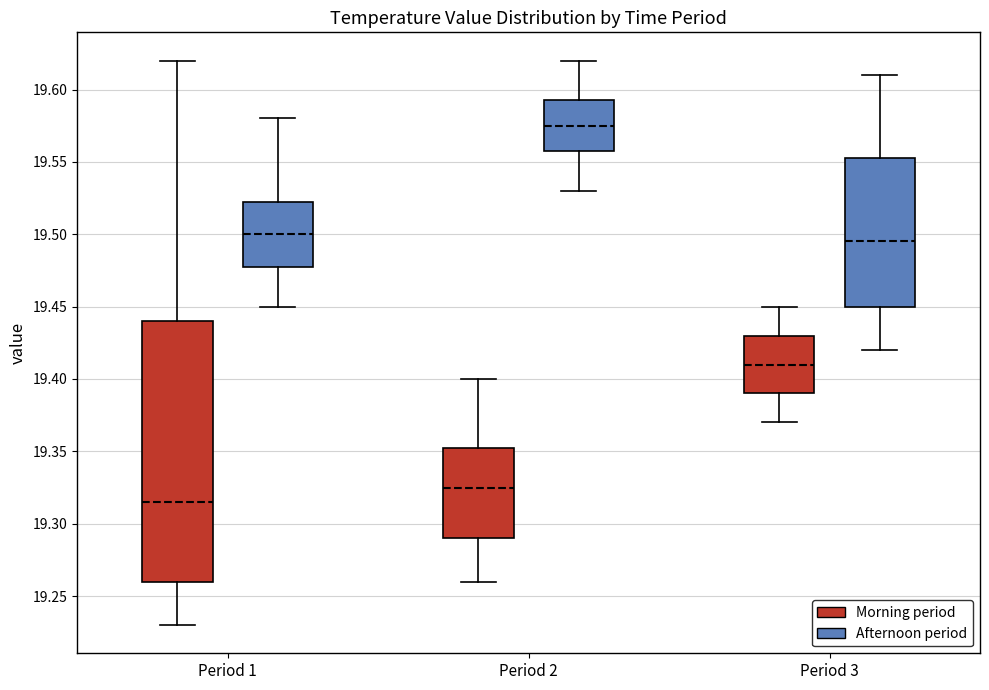

Which box's median line is the highest?

Period 2 (Afternoon period)